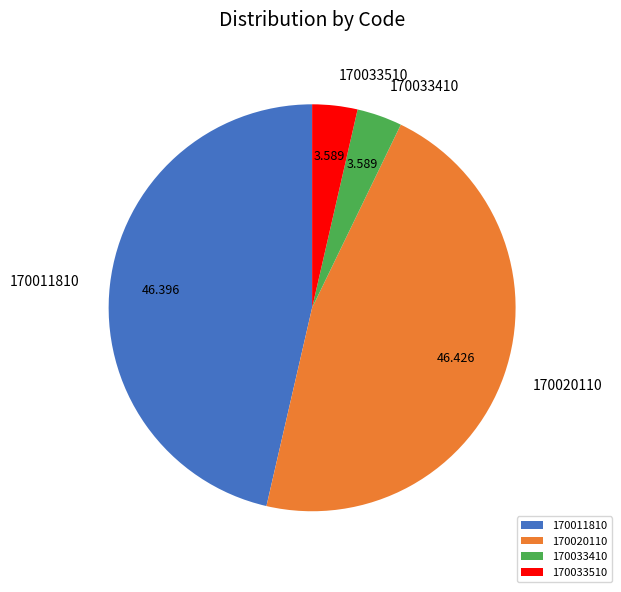

How many slices are in this pie chart?

4